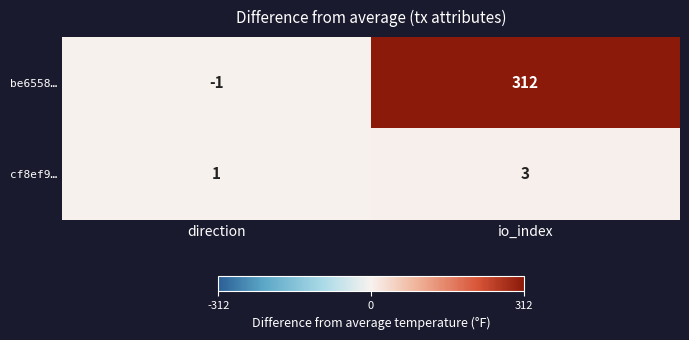

Which series changed the most between direction and io_index?

be6558…